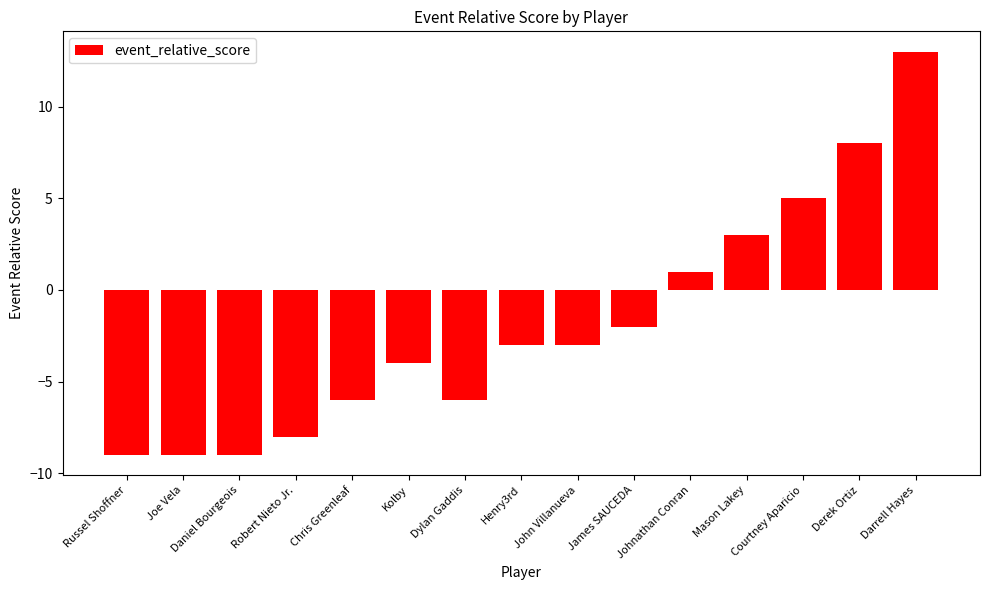

Does the chart contain stacked bars?

No